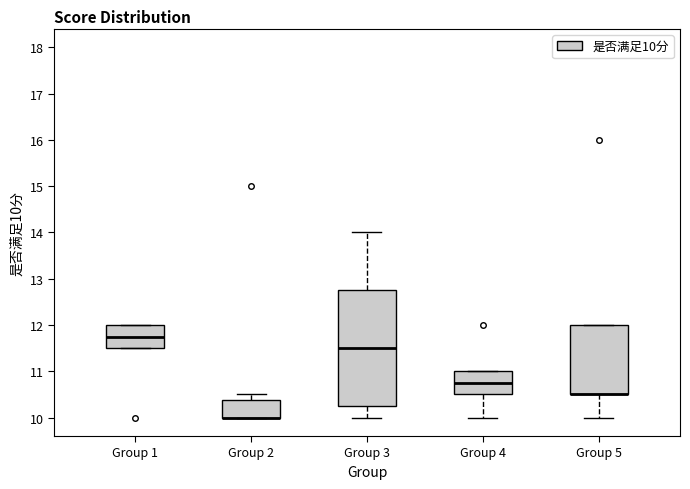

Reading left to right, read every box against the y-axis: the position of its median line, the range the box covers, and the ends of its whiskers. The values are not printed on the chart, so give them approximately, as read against the axis.

Group 1: median 11.8, box 11.5 to 12.0, whiskers 11.5 to 12.0
Group 2: median 10.0 (drawn on the box's lower edge), box 10.0 to 10.4, whiskers 10.0 to 10.5
Group 3: median 11.5, box 10.3 to 12.8, whiskers 10.0 to 14.0
Group 4: median 10.8, box 10.5 to 11.0, whiskers 10.0 to 11.0
Group 5: median 10.5 (drawn on the box's lower edge), box 10.5 to 12.0, whiskers 10.0 to 12.0